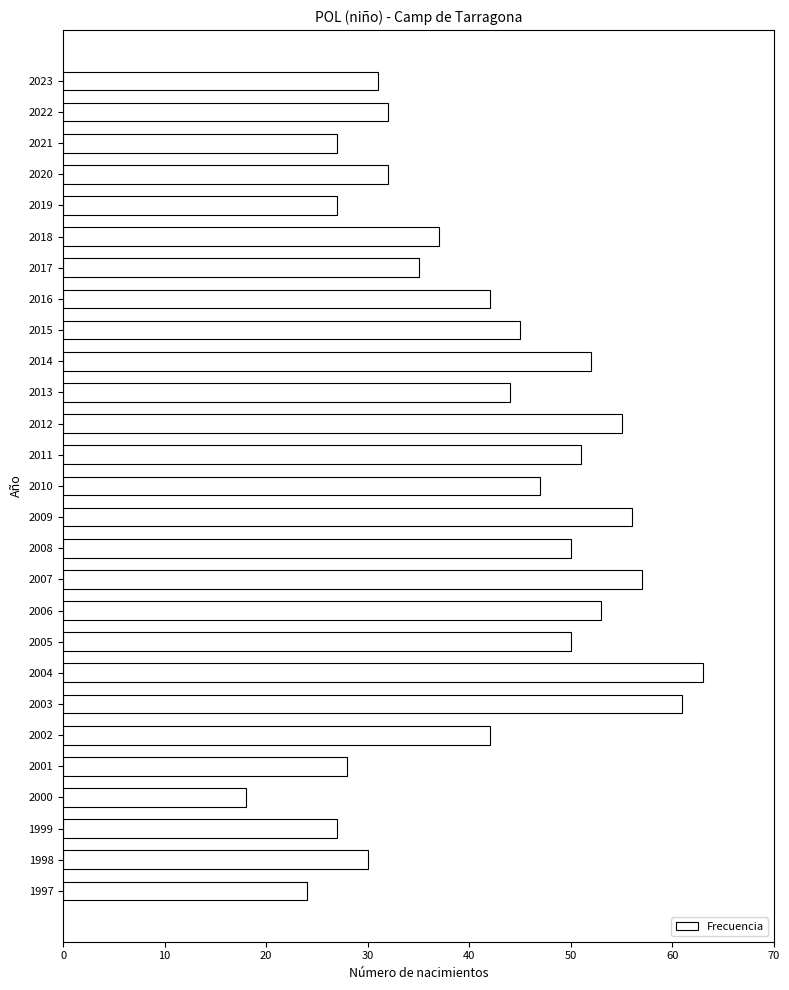

What value does the data have at 2008, to the nearest 5?

50